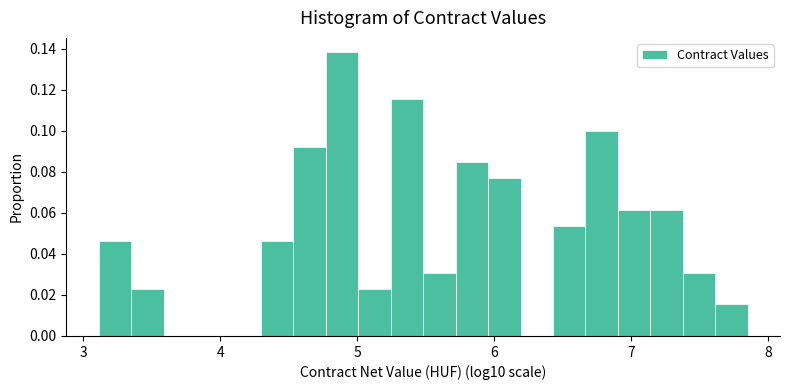

Around what value on the x-axis is the tallest bar? Give the approximate position of its centre, as read against the axis.

4.9